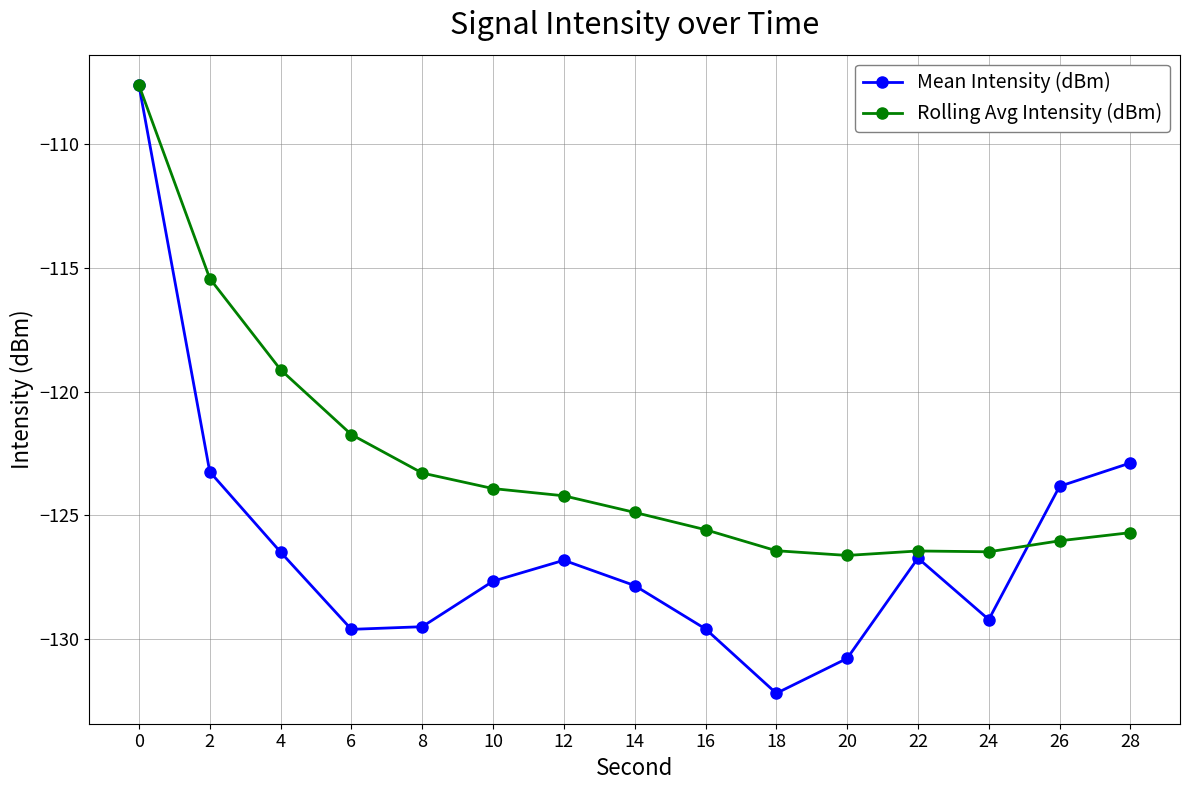

The Rolling Avg Intensity (dBm) series shows -125.6 at 16. True or false?

True